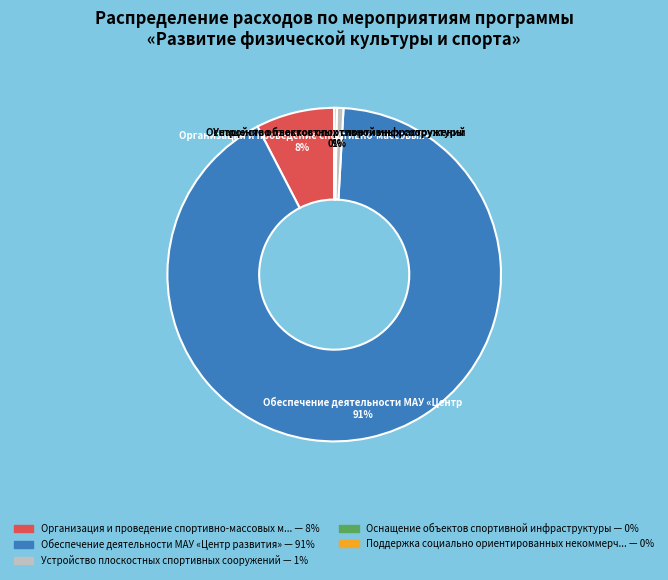

Is there any slice that represents more than half of the pie?

Yes